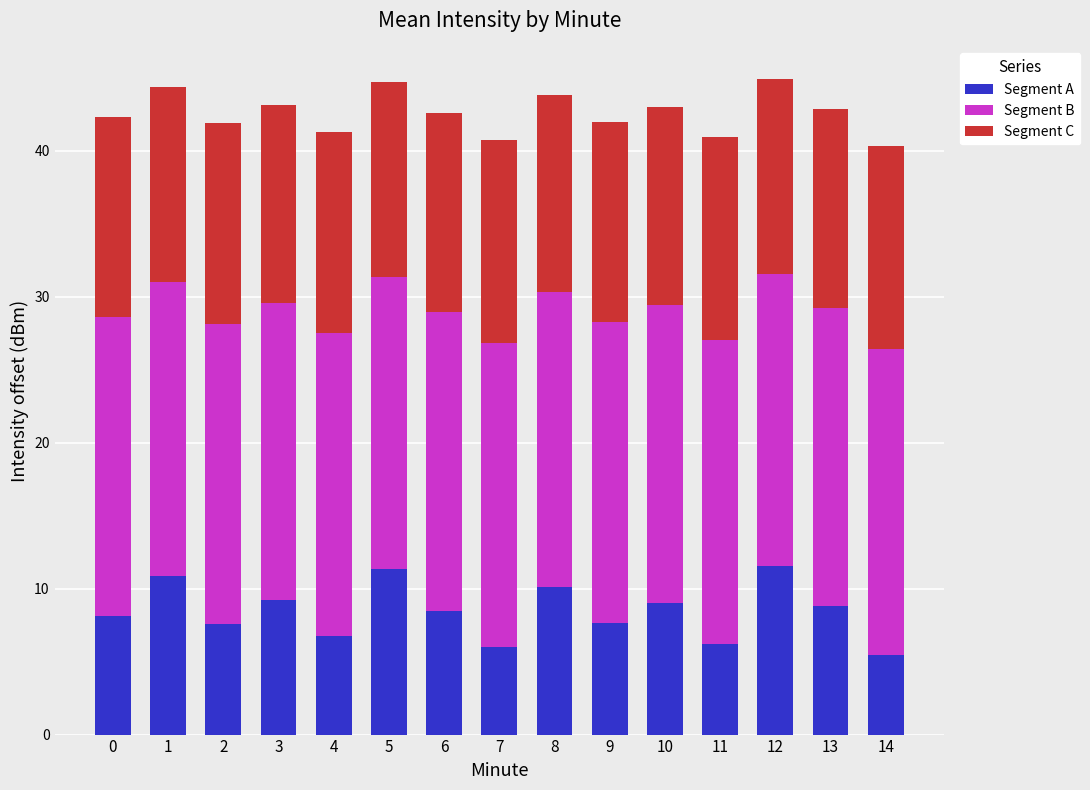

The Segment A series shows 1.5 at 14. True or false?

False